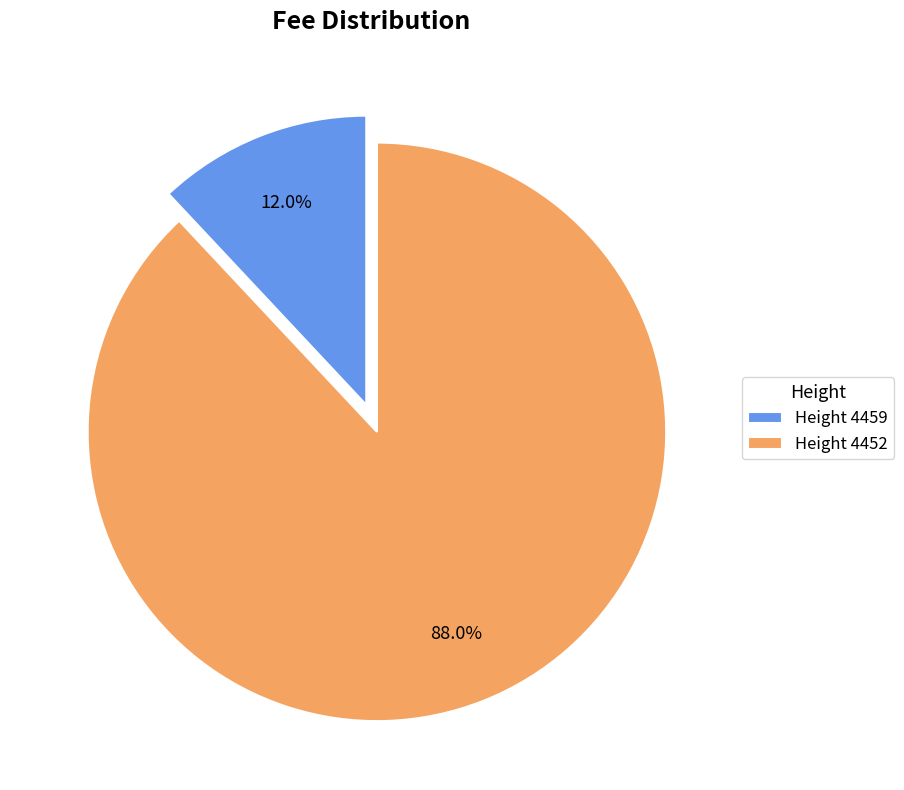

Rank the categories by value from highest to lowest.

Height 4452, Height 4459